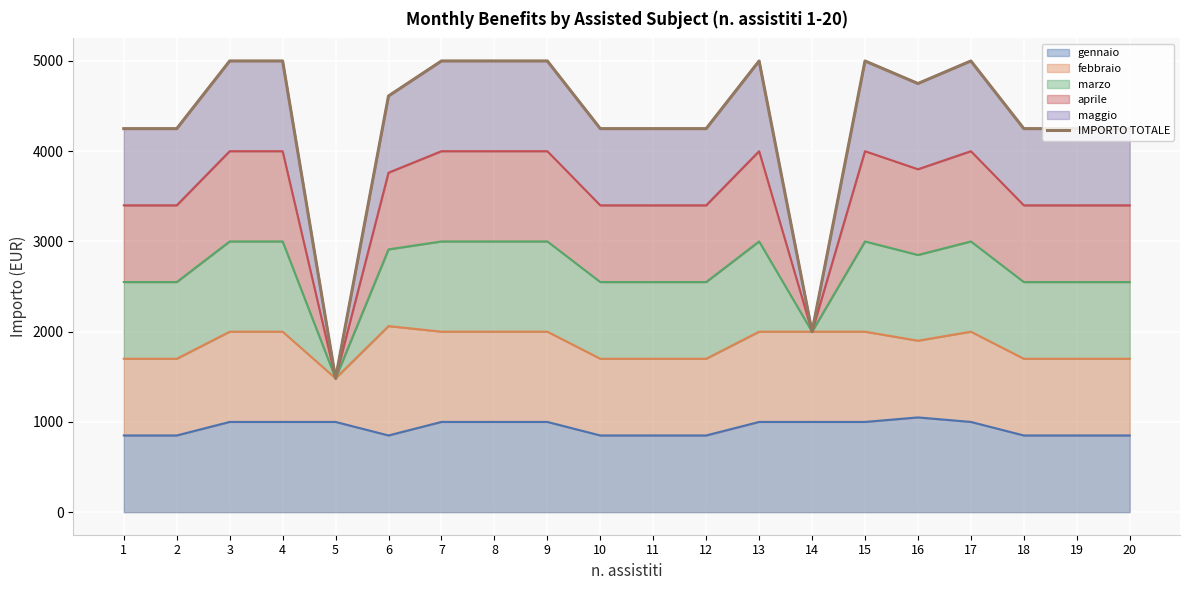

What is the greatest value displayed?

5000